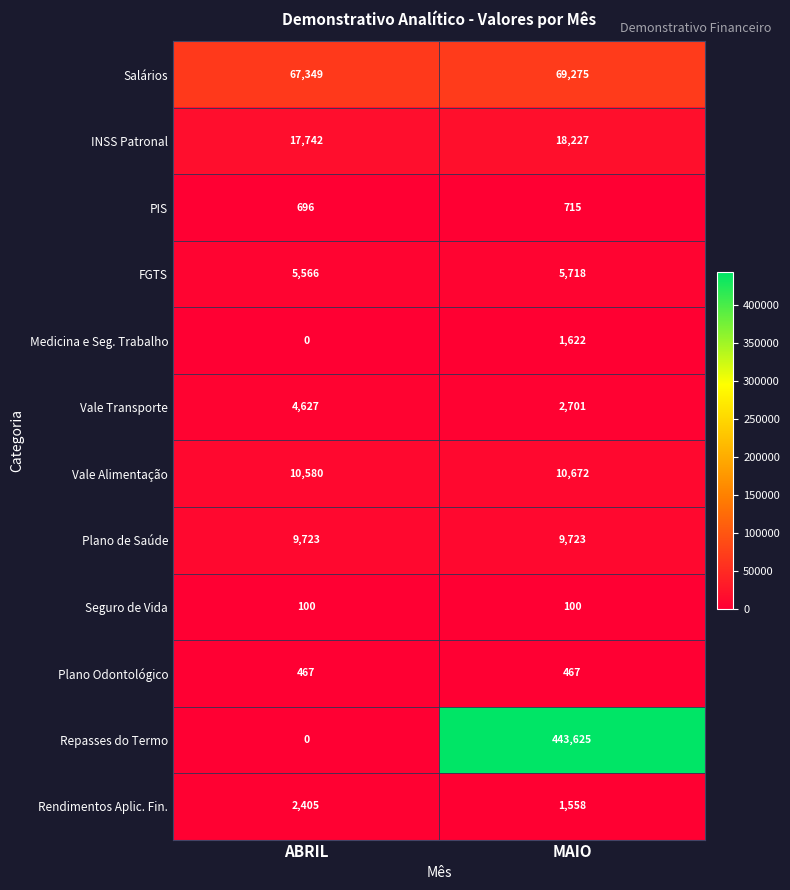

Reading right to left, extract all data points from this chart.

Salários: 69275	67349
INSS Patronal: 18227	17742
PIS: 715	696
FGTS: 5718	5566
Medicina e Seg. Trabalho: 1622	0
Vale Transporte: 2701	4627
Vale Alimentação: 10672	10580
Plano de Saúde: 9723	9723
Seguro de Vida: 100	100
Plano Odontológico: 467	467
Repasses do Termo: 443625	0
Rendimentos Aplic. Fin.: 1558	2405